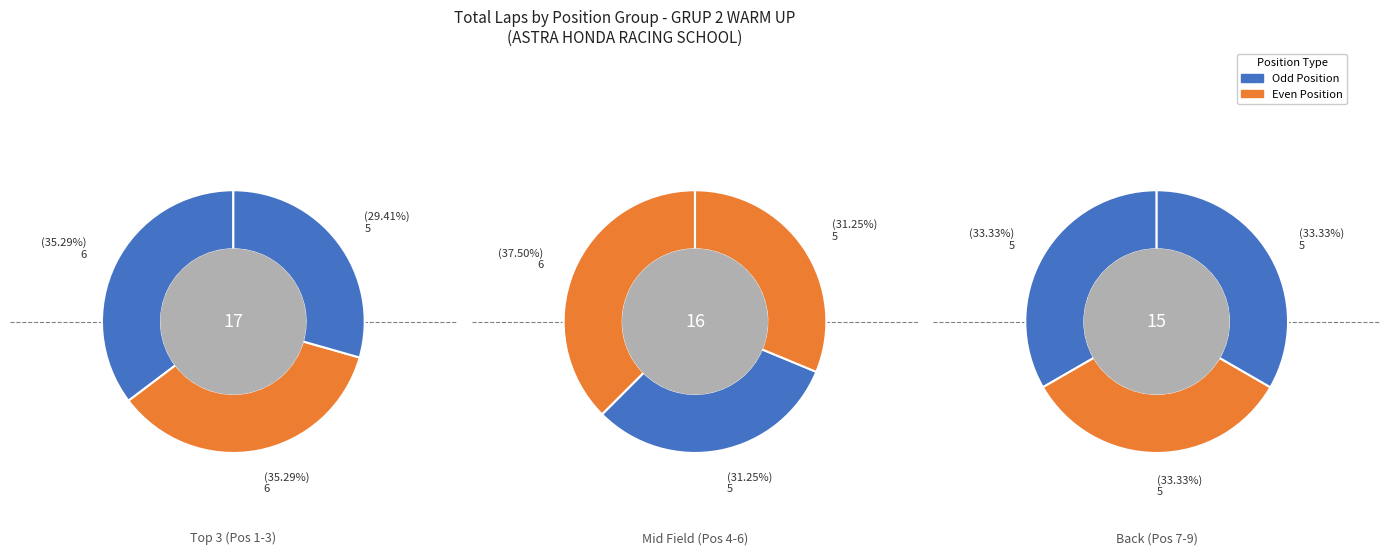

Count the number of slices in the pie.

9